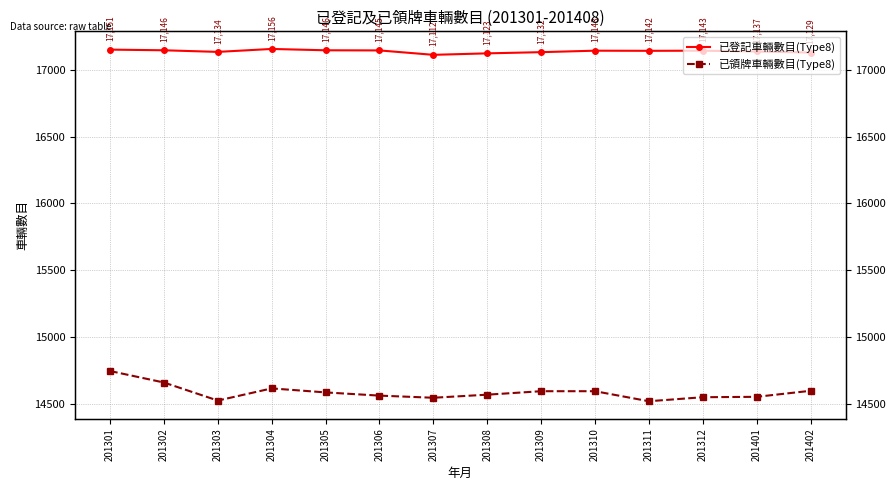

At which label does 已領牌車輛數目(Type8) first exceed 14587?

201301